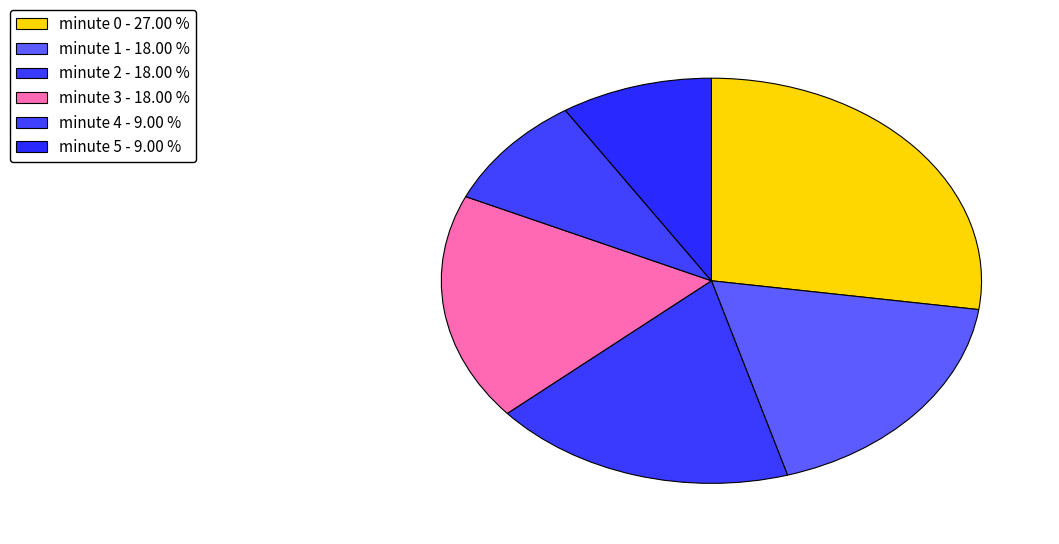

Which category has the smallest portion of the pie?

4